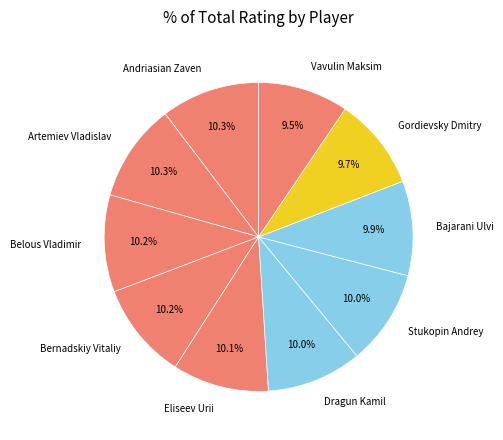

Does Eliseev Urii represent more than half of the total?

No